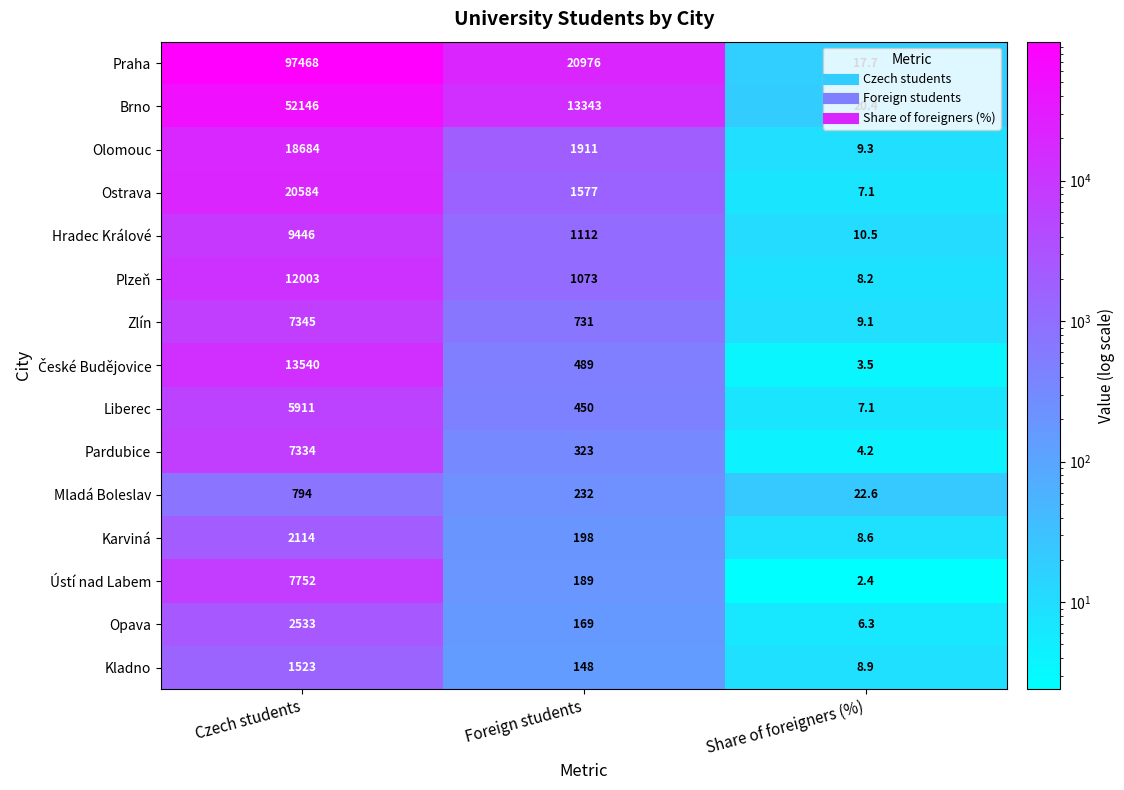

At which category is the sum across all series the highest?

Czech students